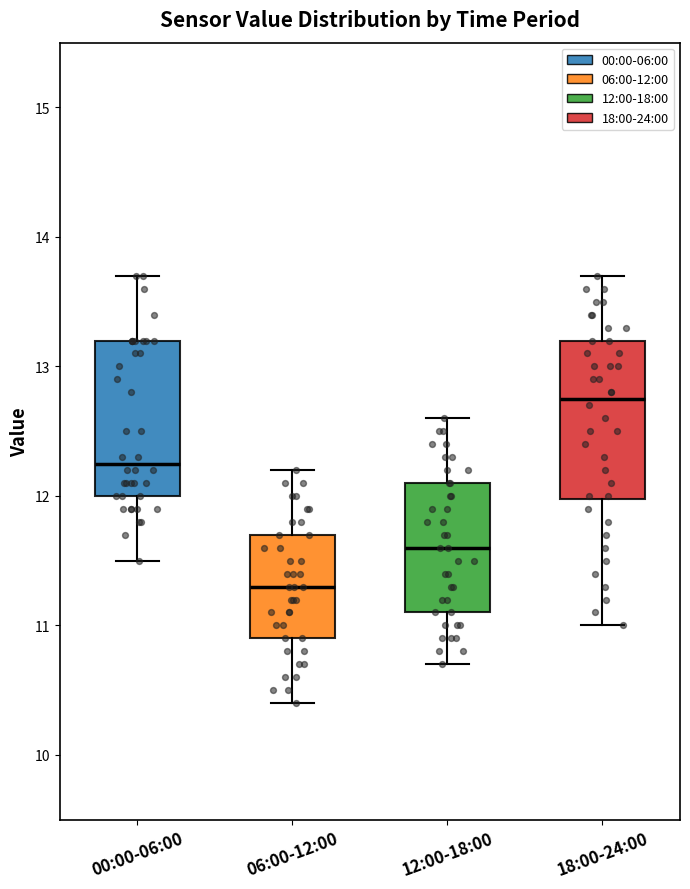

Reading left to right, transcribe this box plot: for each box, give where its median line is, the range the box spans, and where its two whiskers end, as read against the y-axis. The values are not printed on the chart, so give them approximately, as read against the axis.

00:00-06:00: median 12.3, box 12.0 to 13.2, whiskers 11.5 to 13.7
06:00-12:00: median 11.3, box 10.9 to 11.7, whiskers 10.4 to 12.2
12:00-18:00: median 11.6, box 11.1 to 12.1, whiskers 10.7 to 12.6
18:00-24:00: median 12.8, box 12.0 to 13.2, whiskers 11.0 to 13.7